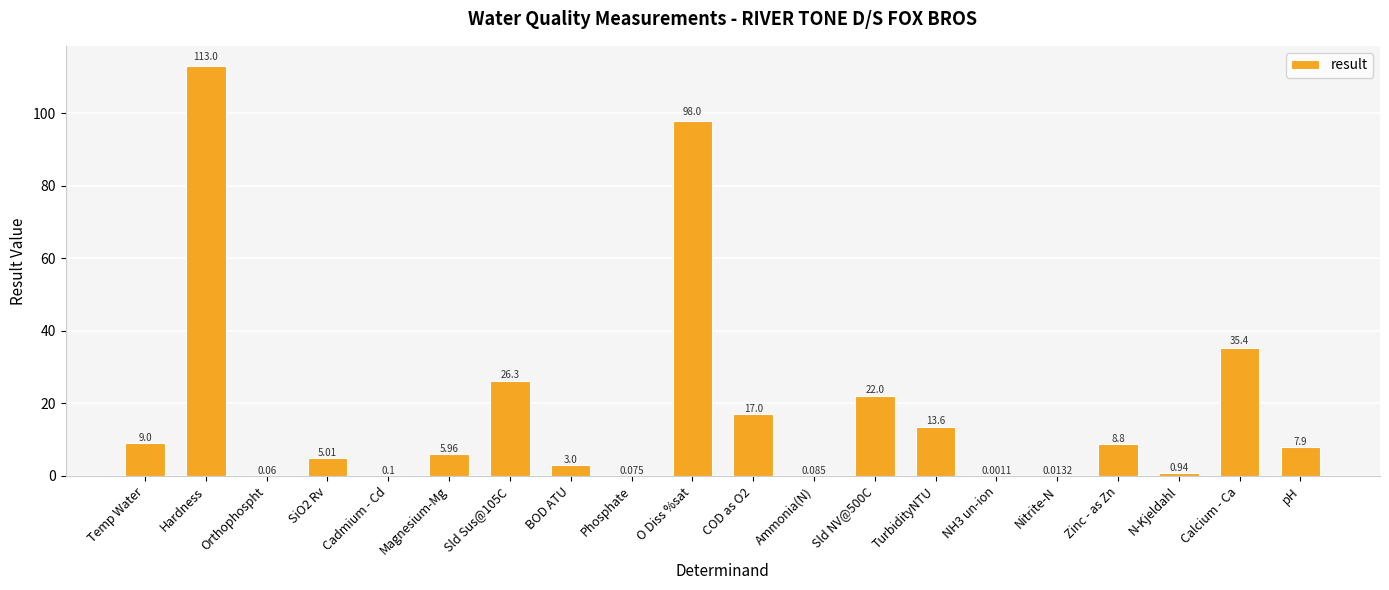

Which category has the highest value across all series?

Hardness